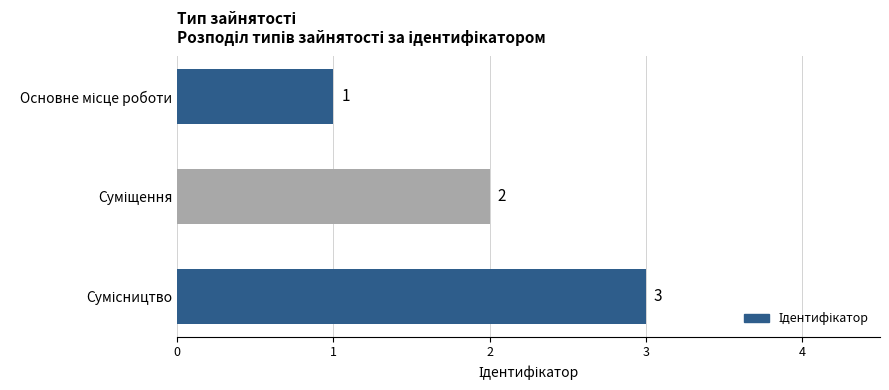

What is the average value?

2